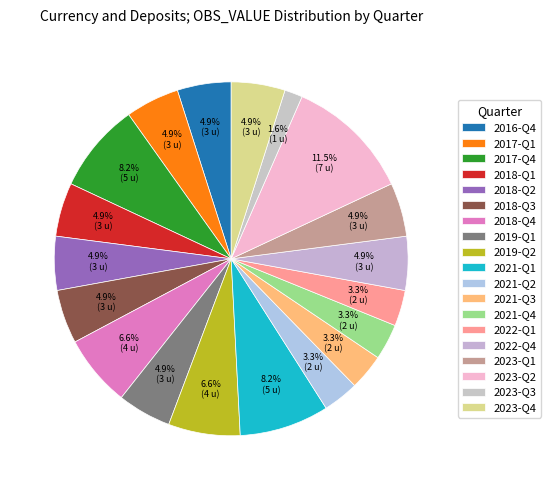

Is it true that 2016-Q4 is 1% of the pie?

False